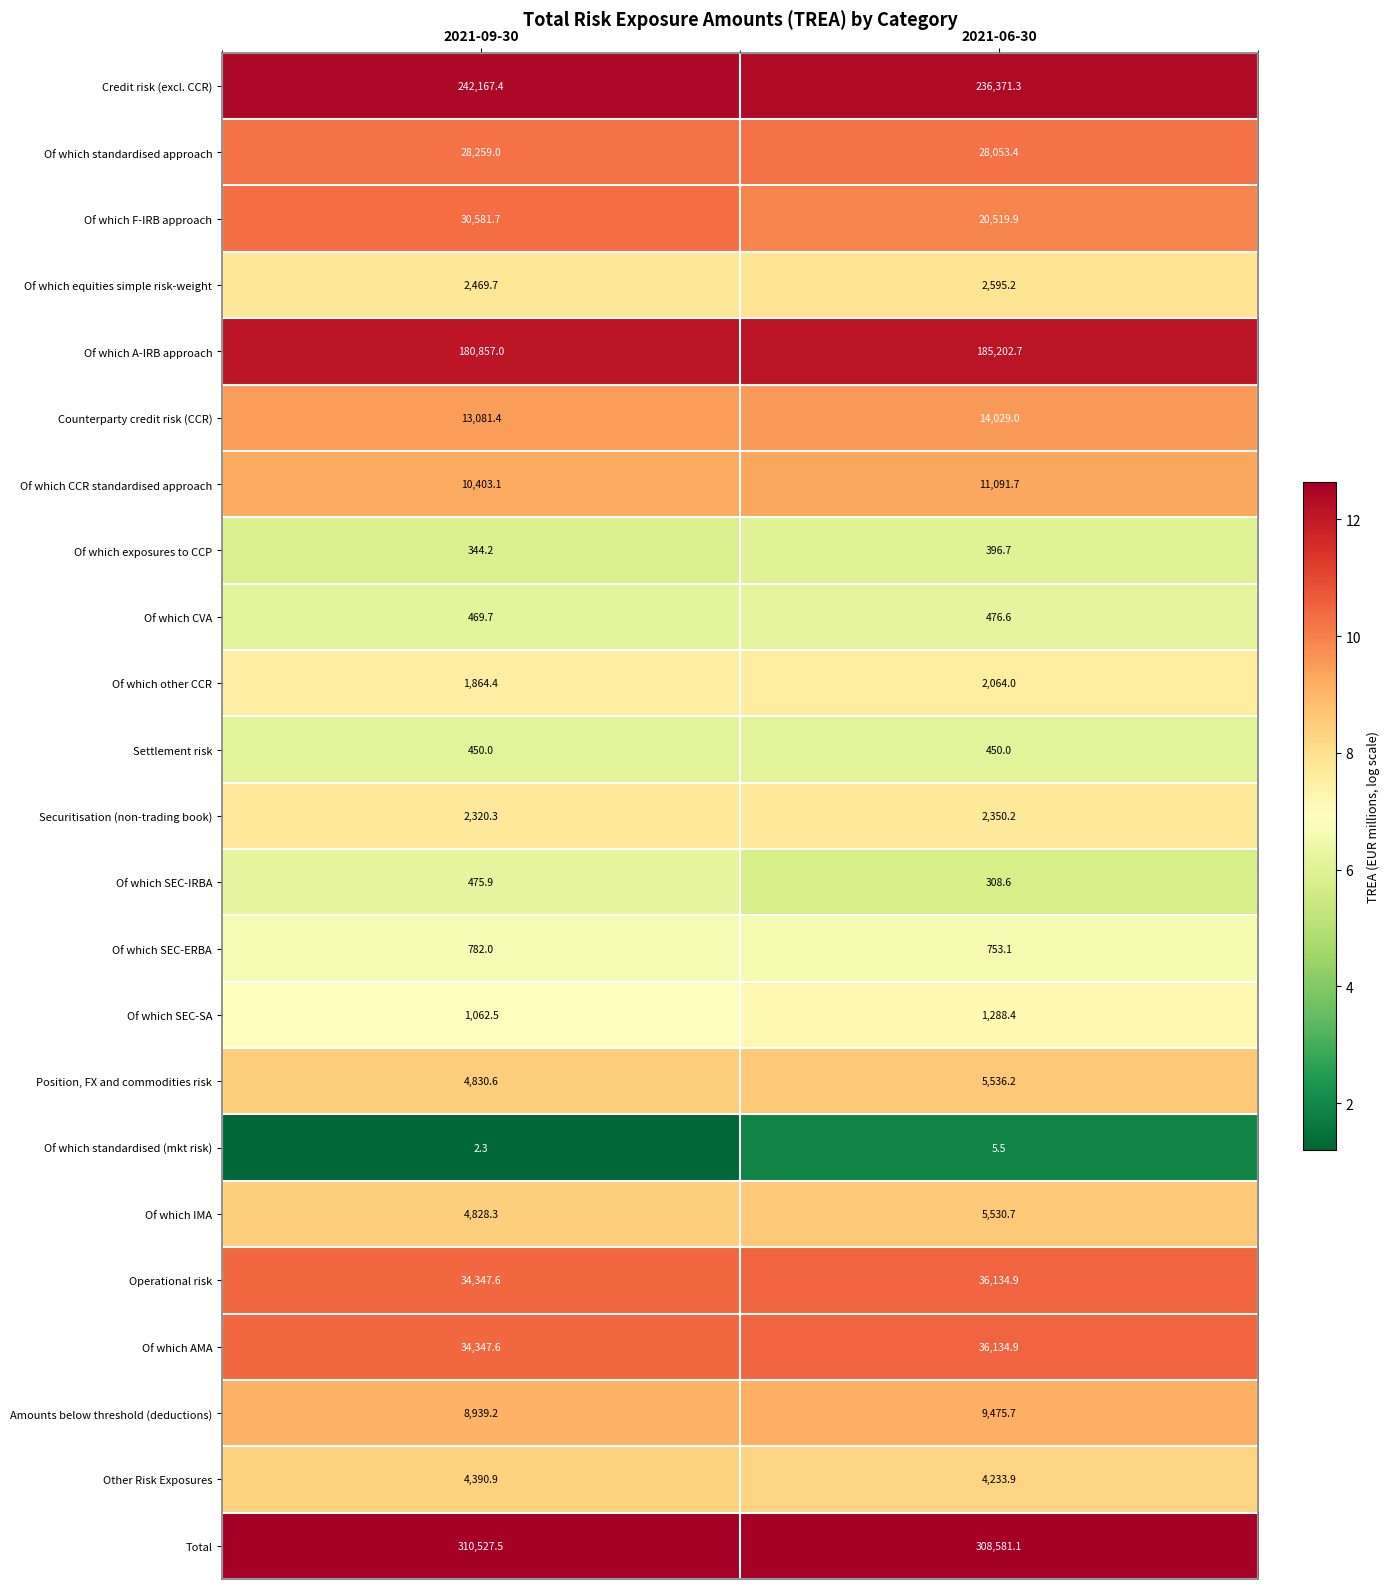

Is it true that Total equals 308581.1 at 2021-06-30?

True